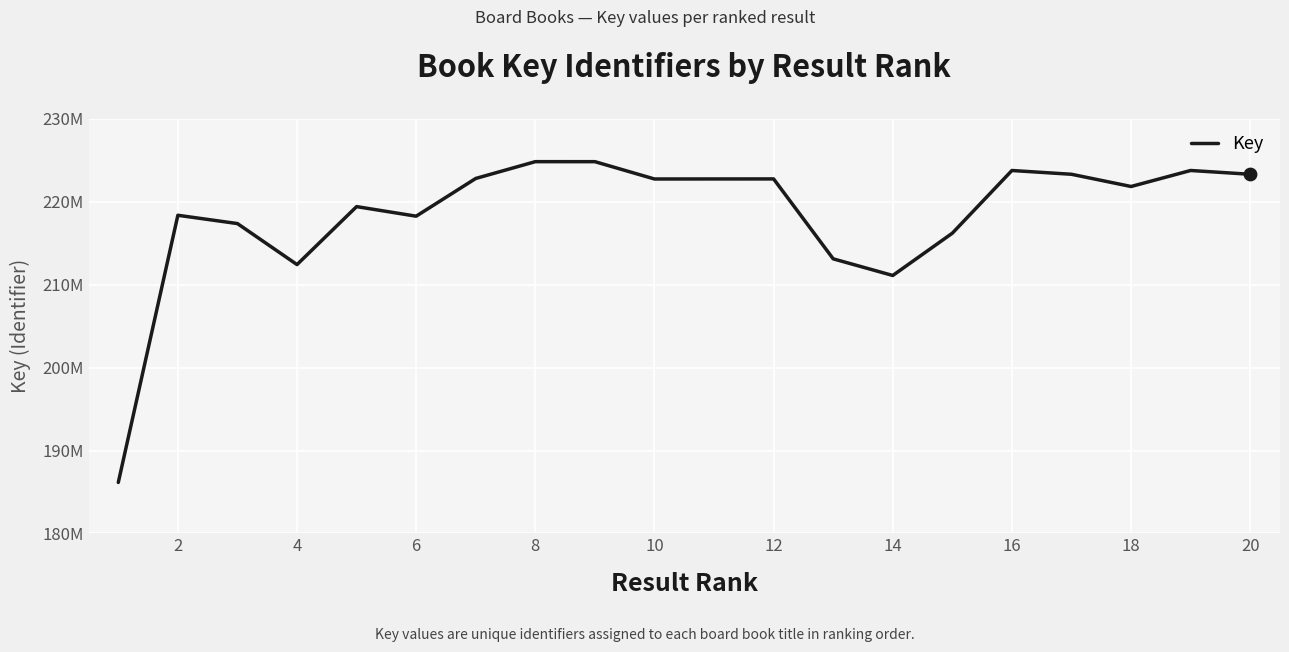

Is this an area chart (filled region under the line)?

No